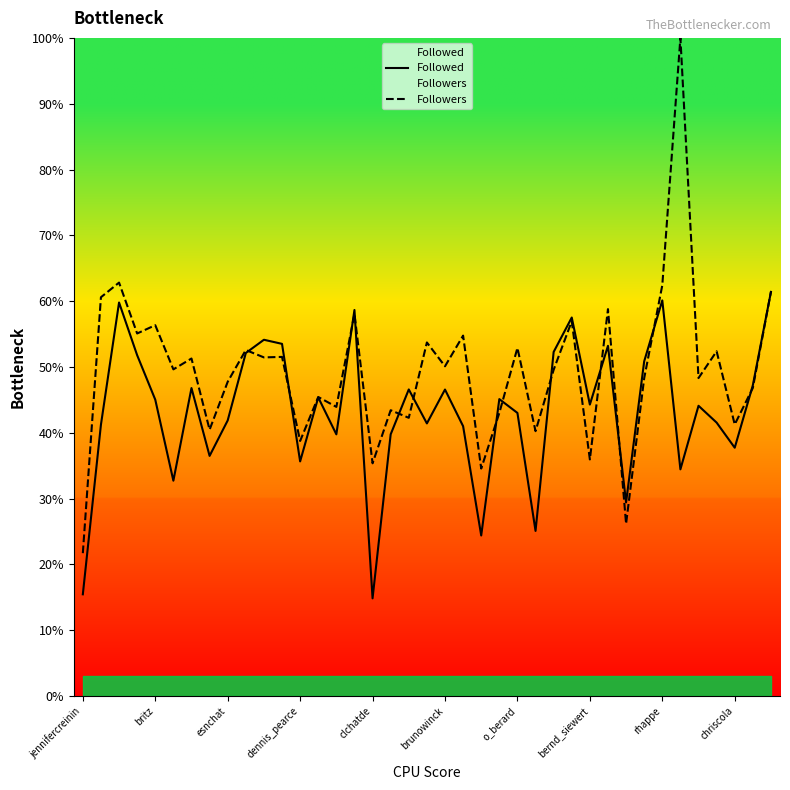

What is the sum of all Followers values?

1926.3